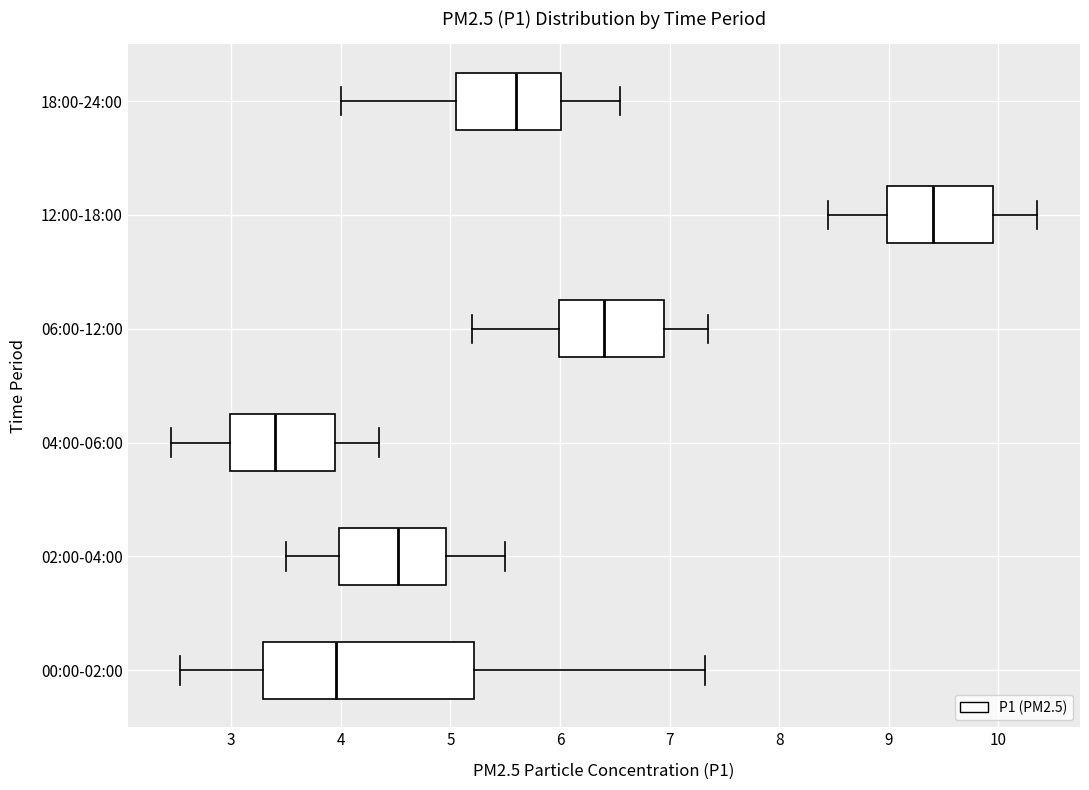

Which box's median line is the furthest to the right?

12:00-18:00